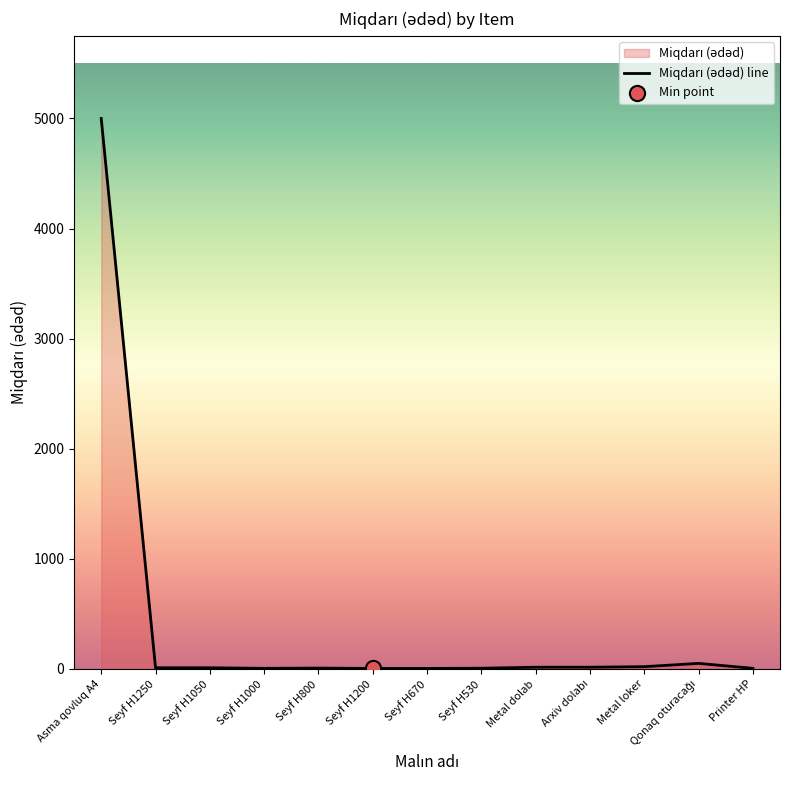

What is the ratio of the value at Seyf H1250 to the value at Seyf H670?

2.5